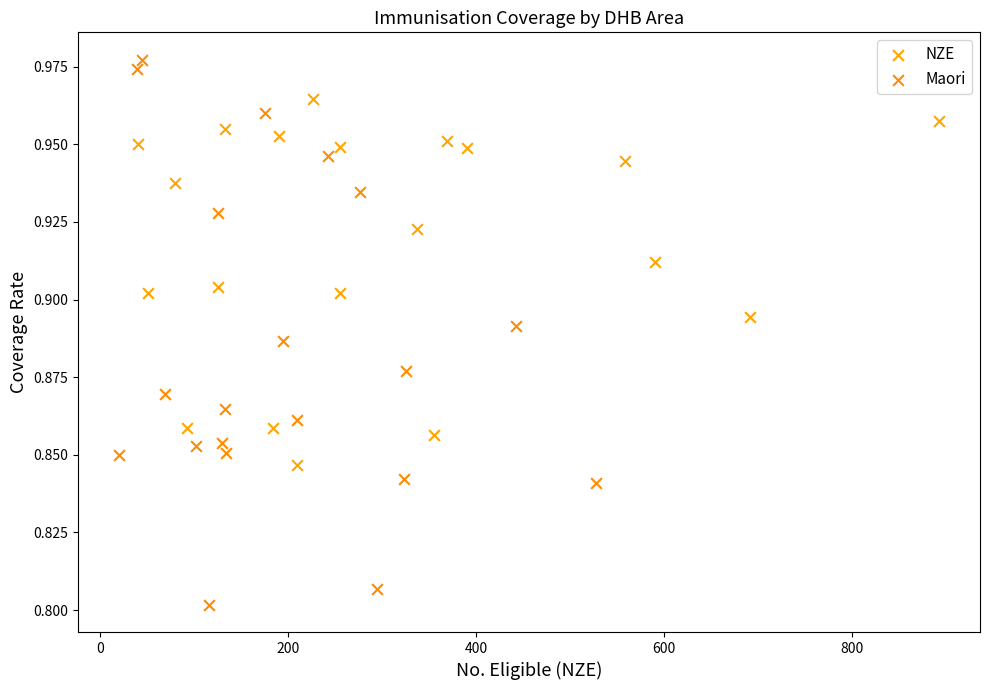

Which series contains the highest Y value?

Maori